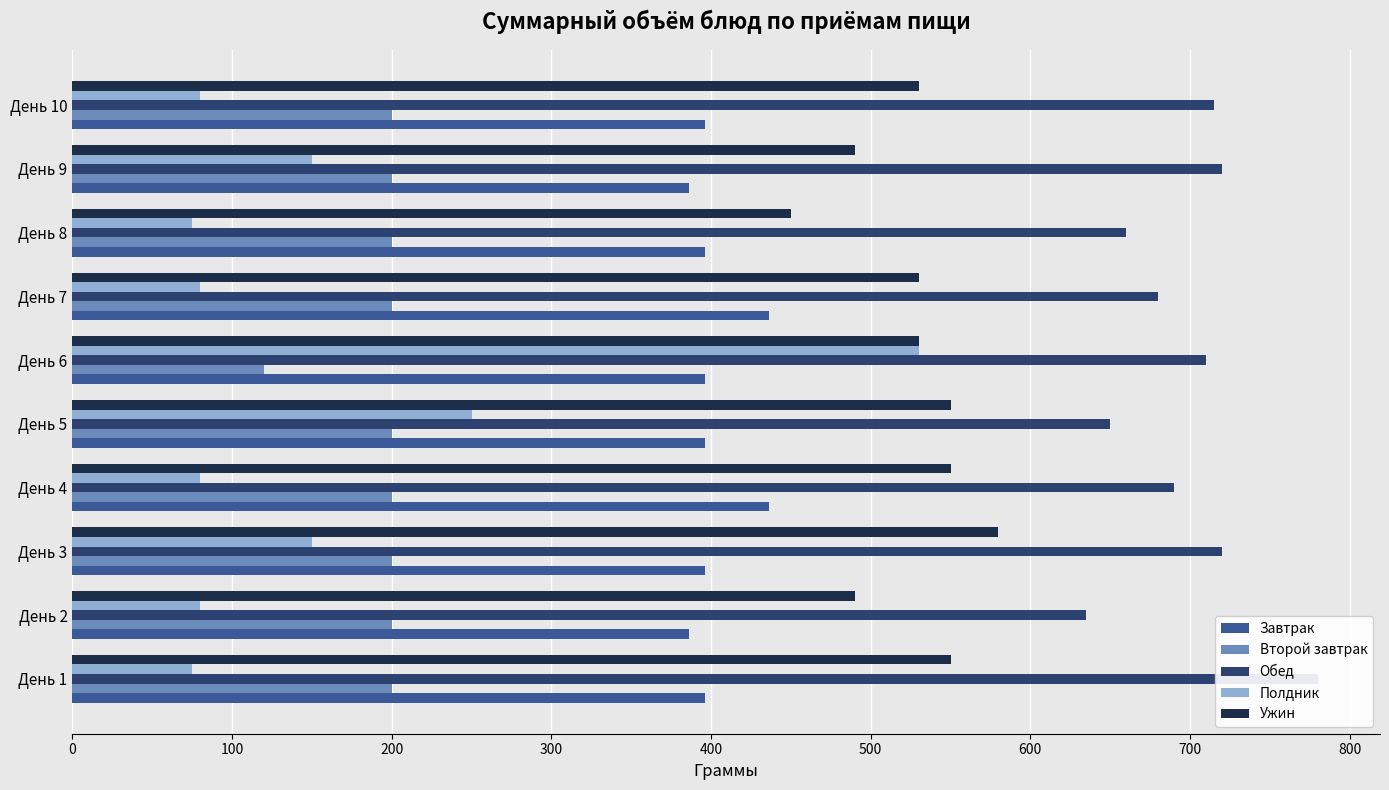

What is the sum of the Завтрак values at 100 and 0?

782